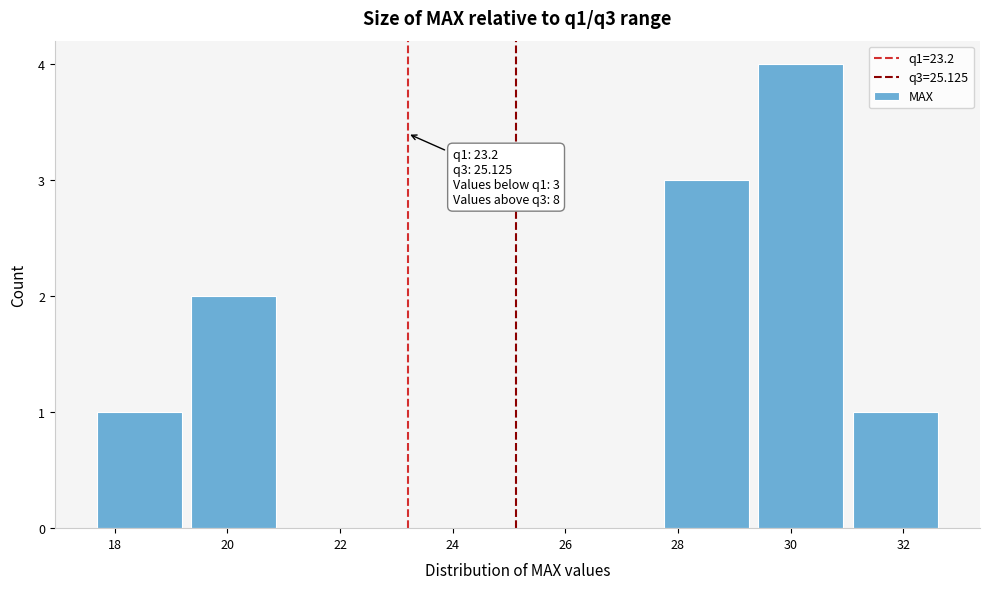

Which range on the x-axis has the tallest bar?

29.4 to 31.0